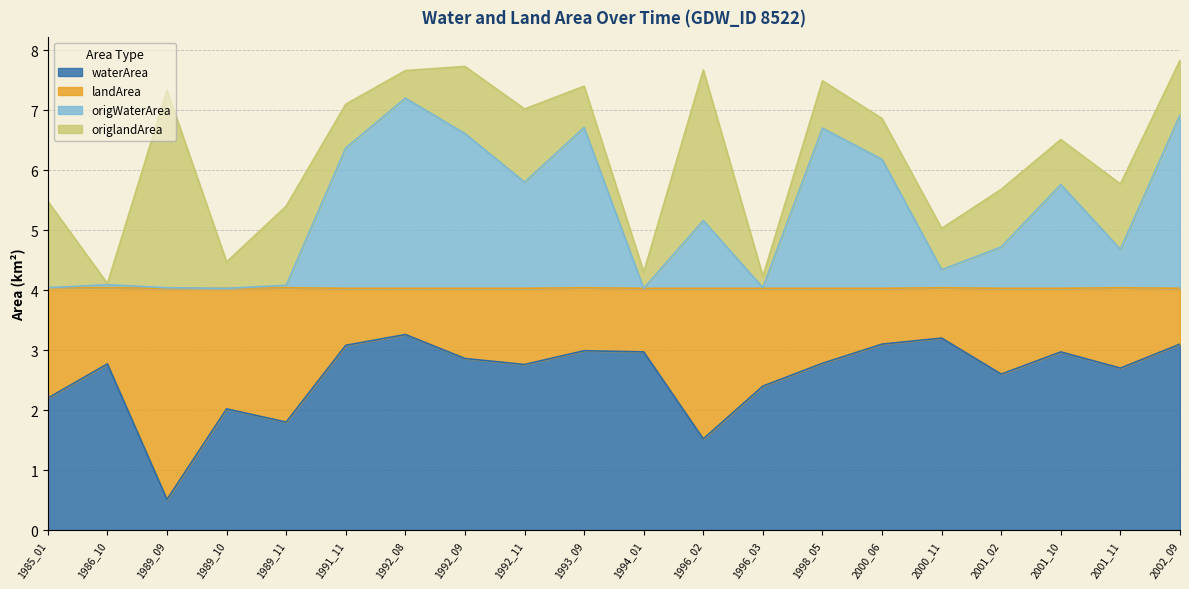

At which label does waterArea first exceed 2?

1985_01